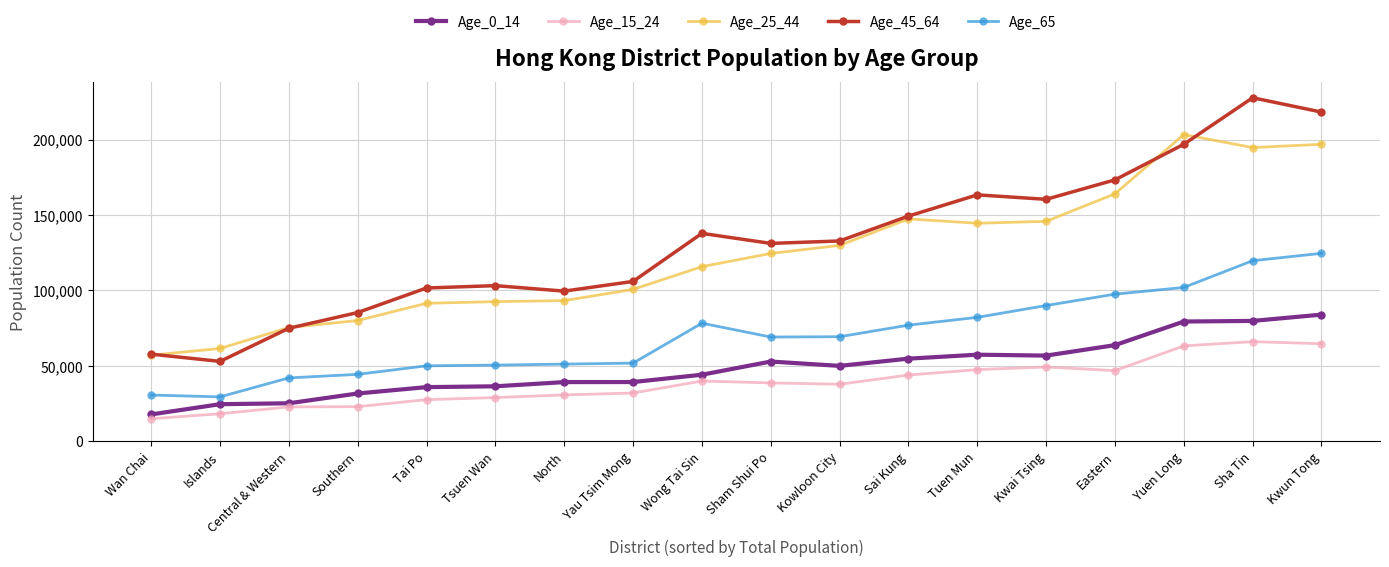

At how many categories does at least one series exceed 169850?

4